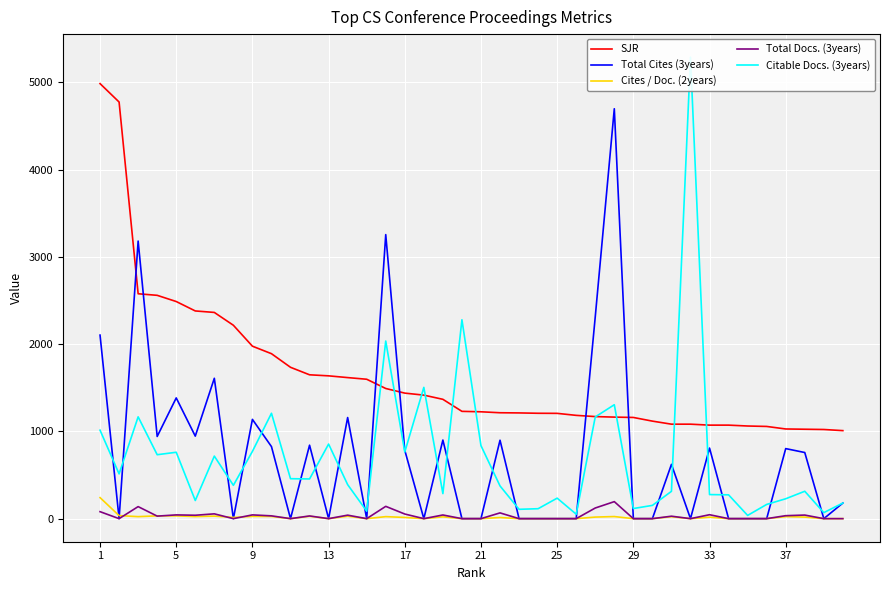

How many values in the Cites / Doc. (2years) series exceed 14?

19